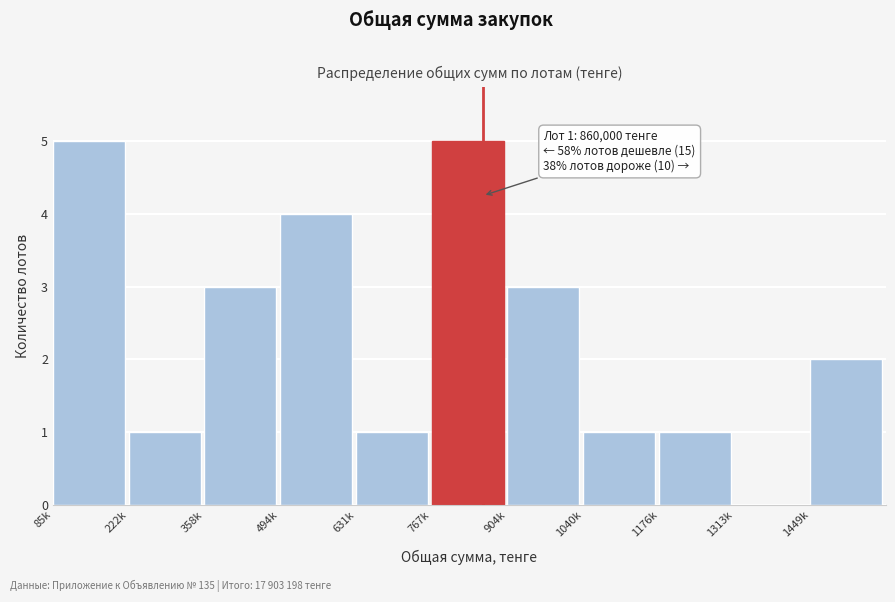

Reading left to right, extract all data points from this chart.

85k=5	222k=1	358k=3	494k=4	631k=1	767k=5	904k=3	1040k=1	1176k=1	1313k=0	1449k=2